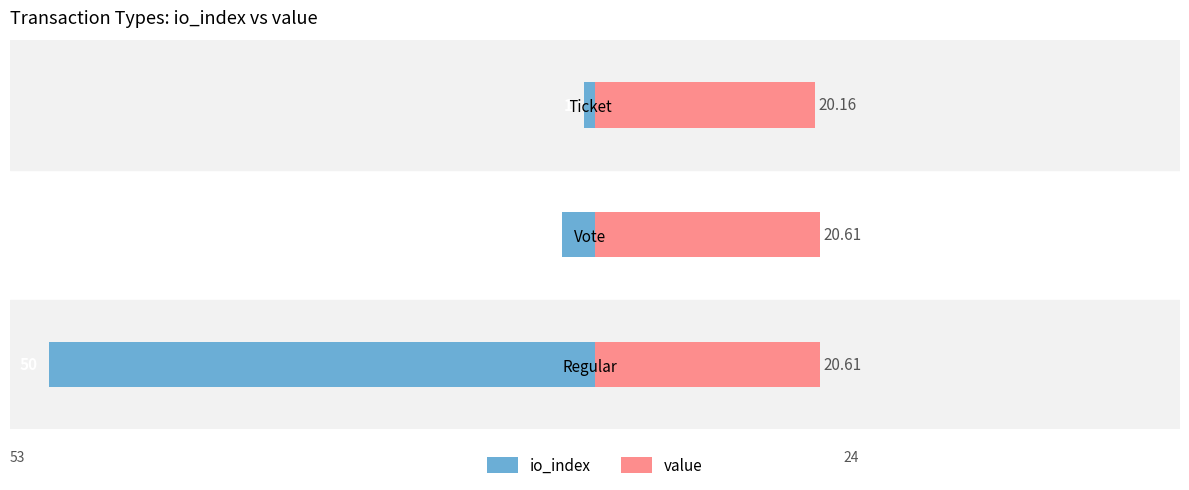

At how many categories does at least one series exceed 17?

3